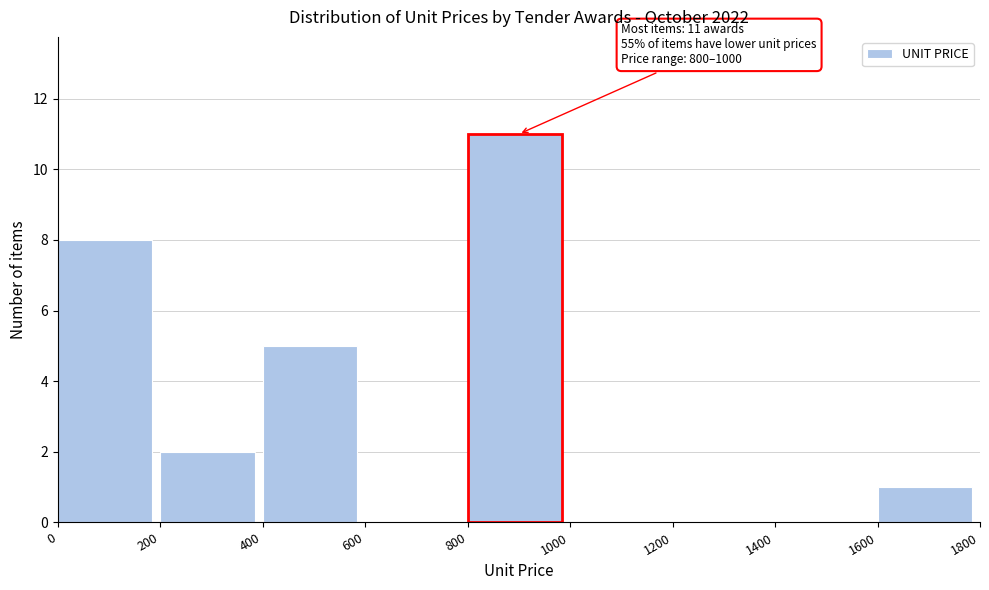

Which range on the x-axis has the tallest bar?

800 to 1000